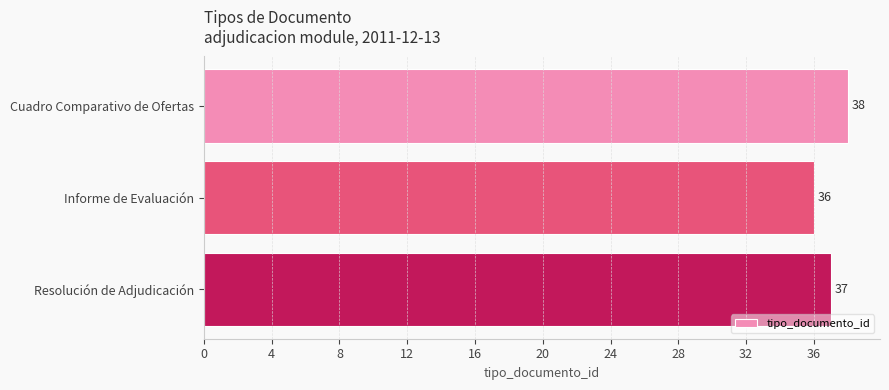

What is the average value?

37